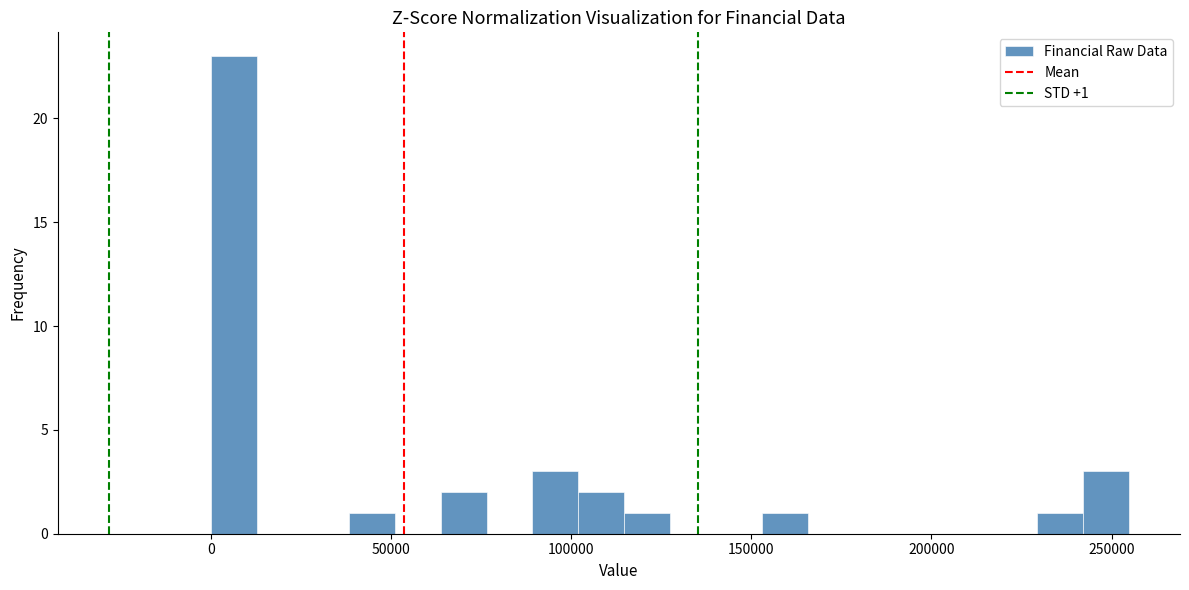

Read against the x-axis, roughly where is the centre of the tallest bar?

5000